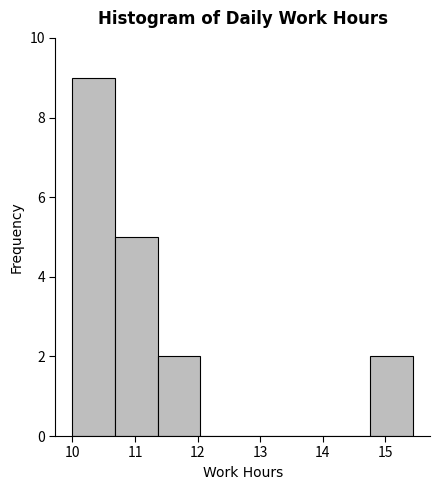

What is the height of the bar covering 14.76 to 15.44 on the x-axis? Neither the bar edges nor the heights are printed on the chart, so give them approximately, as read against the axes.

2